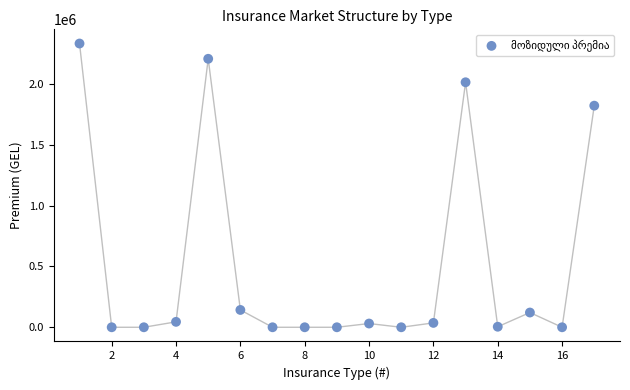

What Y value in the scatter plot is closest to 1166227?

1821625.6